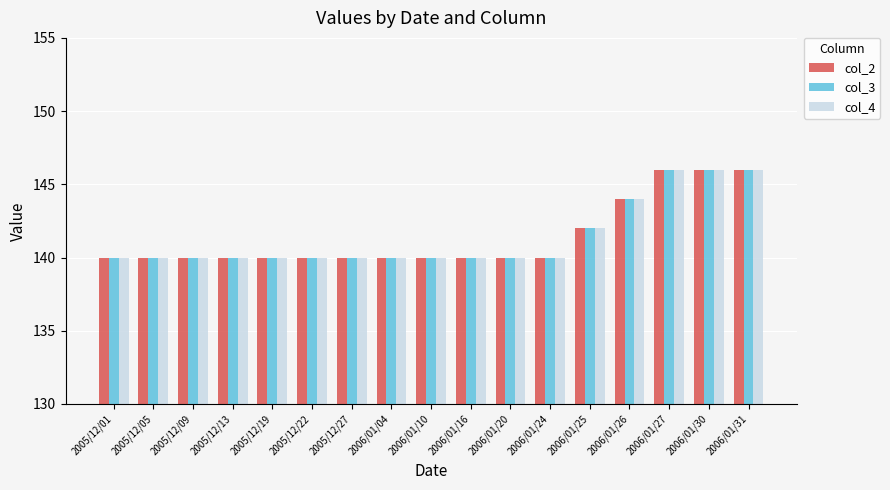

Count the col_4 values in the range 140 to 142.

13